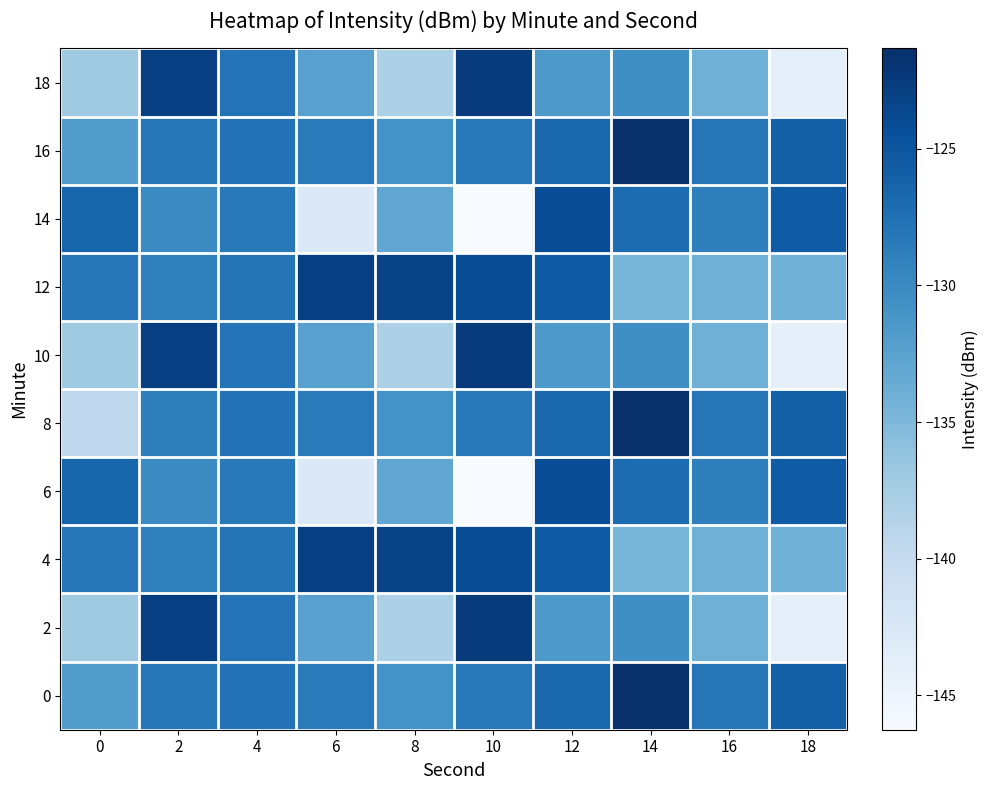

Reading left to right, transcribe all the data shown in this chart.

0: 0=-132.0	2=-128.1	4=-127.7	6=-128.5	8=-130.8	10=-128.3	12=-126.7	14=-121.3	16=-128.0	18=-126.0
2: 0=-137.0	2=-122.8	4=-127.8	6=-132.4	8=-138.0	10=-122.5	12=-131.5	14=-130.5	16=-134.0	18=-144.1
4: 0=-128.2	2=-129.1	4=-127.9	6=-122.8	8=-123.2	10=-124.1	12=-125.5	14=-134.7	16=-134.0	18=-134.1
6: 0=-126.4	2=-130.1	4=-128.4	6=-142.8	8=-133.1	10=-146.3	12=-124.1	14=-127.2	16=-129.0	18=-125.5
8: 0=-139.6	2=-129.0	4=-127.7	6=-128.5	8=-130.8	10=-128.3	12=-126.7	14=-121.3	16=-128.0	18=-126.0
10: 0=-137.0	2=-122.8	4=-127.8	6=-132.4	8=-138.0	10=-122.5	12=-131.5	14=-130.5	16=-134.0	18=-144.1
12: 0=-128.2	2=-129.1	4=-127.9	6=-122.8	8=-123.2	10=-124.1	12=-125.5	14=-134.7	16=-134.0	18=-134.1
14: 0=-126.4	2=-130.1	4=-128.4	6=-142.8	8=-133.1	10=-146.3	12=-124.1	14=-127.2	16=-129.0	18=-125.5
16: 0=-132.0	2=-128.1	4=-127.7	6=-128.5	8=-130.8	10=-128.3	12=-126.7	14=-121.3	16=-128.0	18=-126.0
18: 0=-137.0	2=-122.8	4=-127.8	6=-132.4	8=-138.0	10=-122.5	12=-131.5	14=-130.5	16=-134.0	18=-144.1